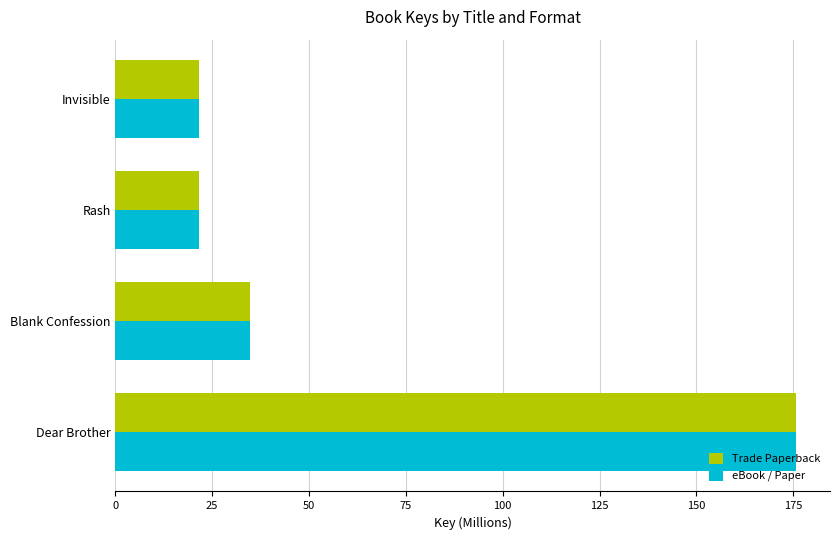

At which category is the sum across all series the highest?

Dear Brother